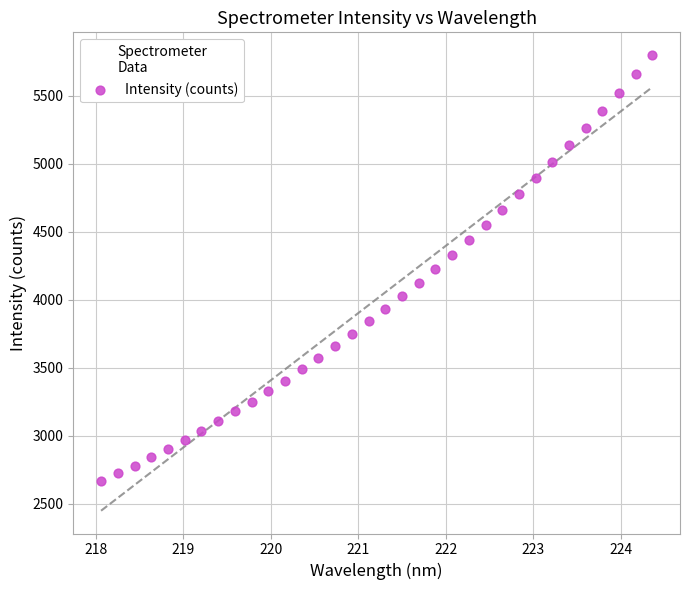

What is the range of Y values (max minus min)?

3133.9